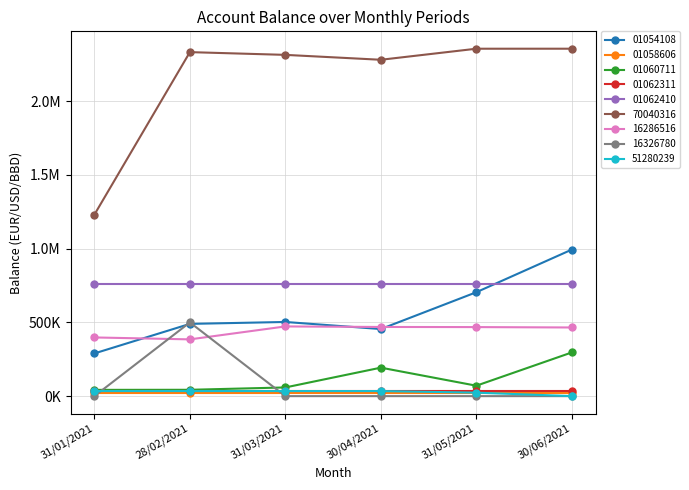

Does the chart have visible grid lines?

Yes